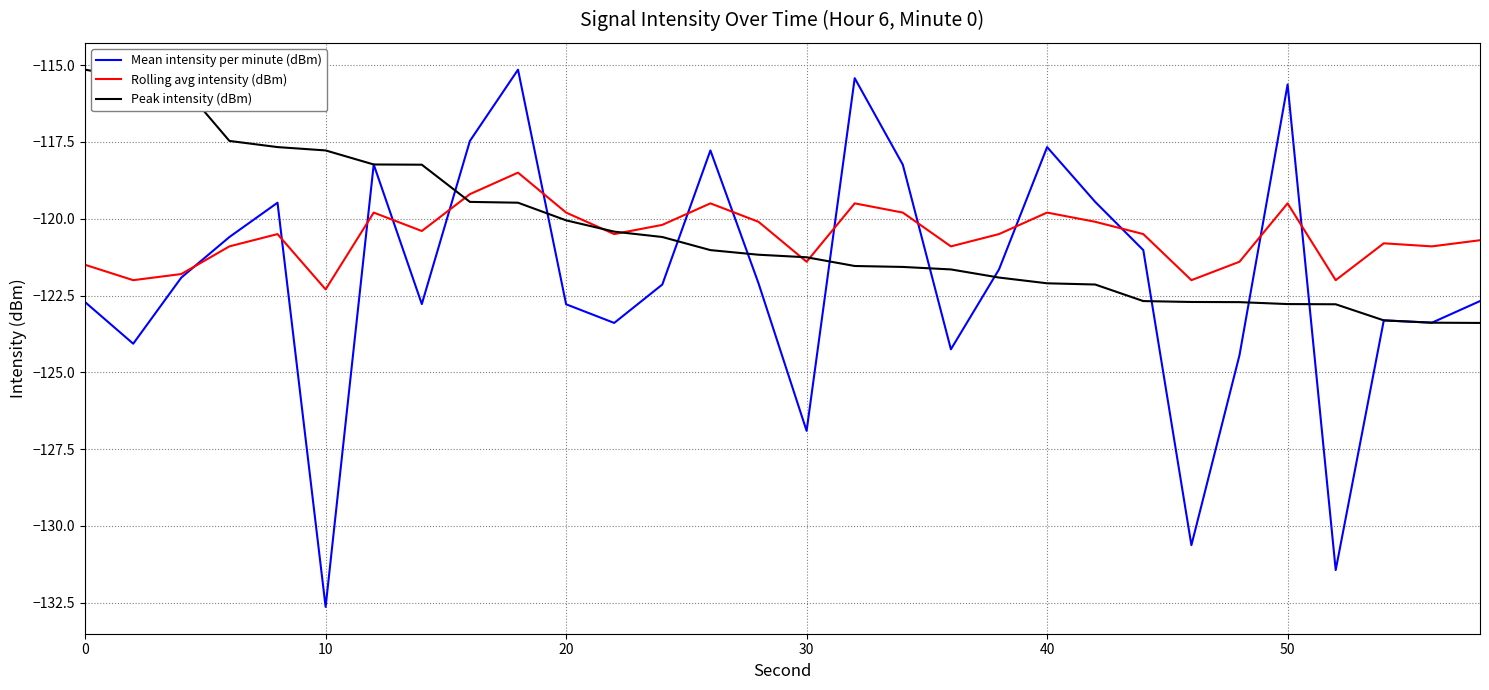

What are all the series names shown in the legend?

Mean intensity per minute (dBm), Rolling avg intensity (dBm), Peak intensity (dBm)